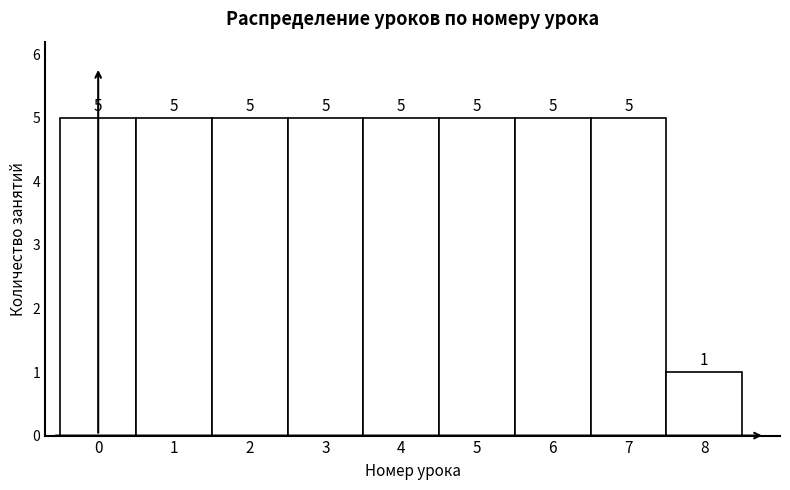

What is the height of the bar covering 0.5 to 1.5 on the x-axis?

5